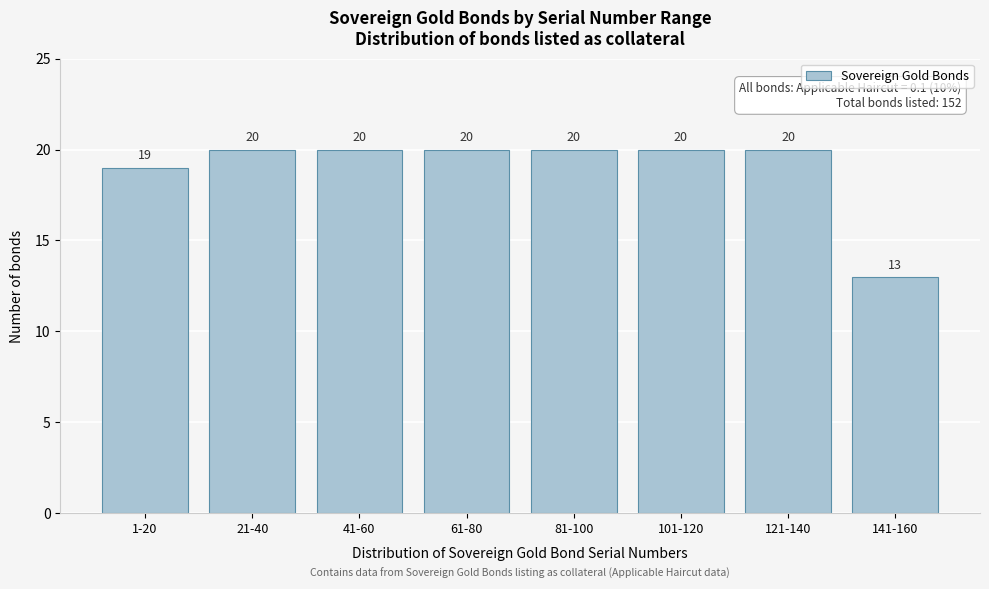

Reading left to right, transcribe all the data shown in this chart.

1-20=19	21-40=20	41-60=20	61-80=20	81-100=20	101-120=20	121-140=20	141-160=13